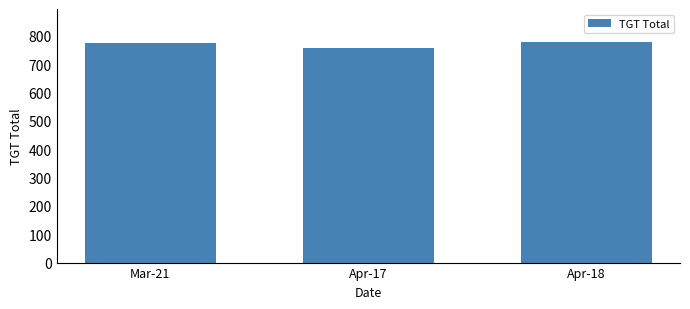

Where is the data nearest to the value 767?

Mar-21